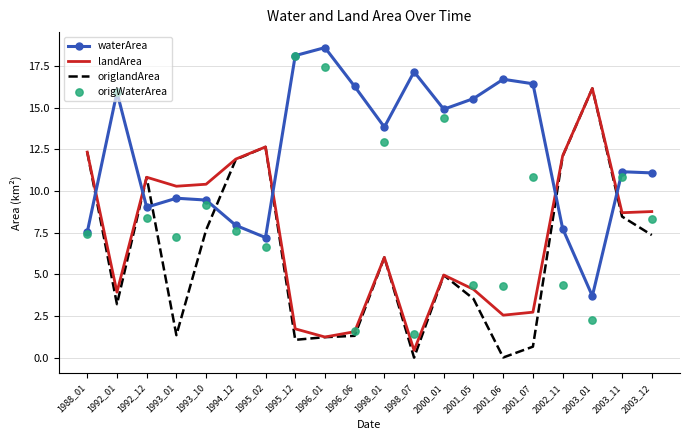

Which series has the widest spread of Y values?

origWaterArea